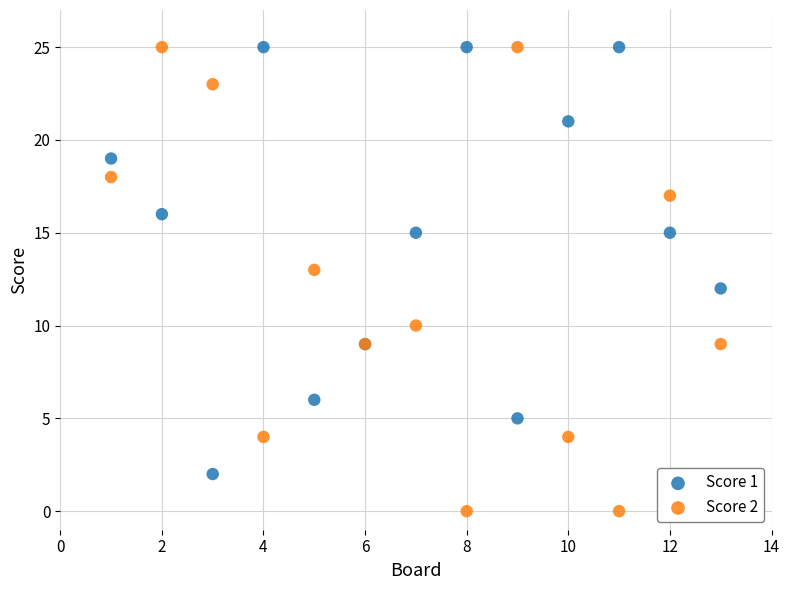

What are all the series names shown in the legend?

Score 1, Score 2